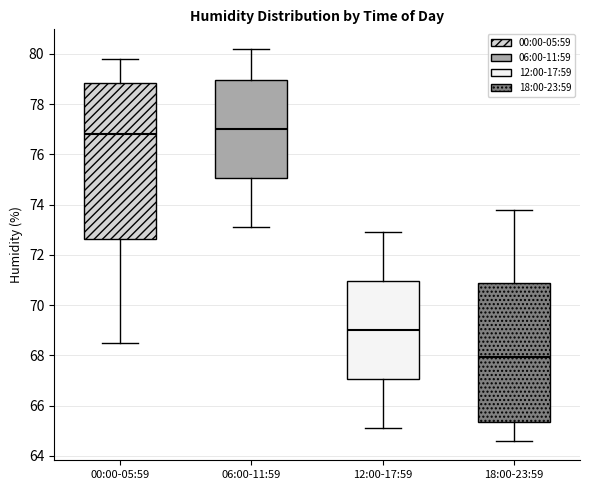

Reading left to right, read every box against the y-axis: the position of its median line, the range the box covers, and the ends of its whiskers. The values are not printed on the chart, so give them approximately, as read against the axis.

00:00-05:59: median 76.8, box 72.6 to 78.8, whiskers 68.6 to 79.8
06:00-11:59: median 77.0, box 75.0 to 79.0, whiskers 73.2 to 80.2
12:00-17:59: median 69.0, box 67.0 to 71.0, whiskers 65.2 to 73.0
18:00-23:59: median 68.0, box 65.4 to 70.8, whiskers 64.6 to 73.8